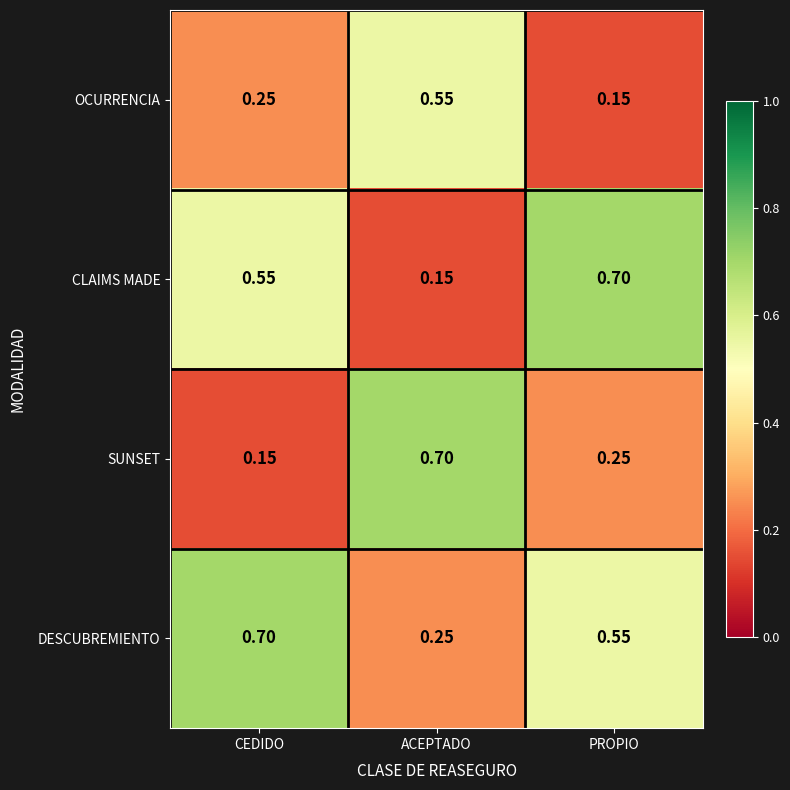

At which label does OCURRENCIA reach its peak?

ACEPTADO